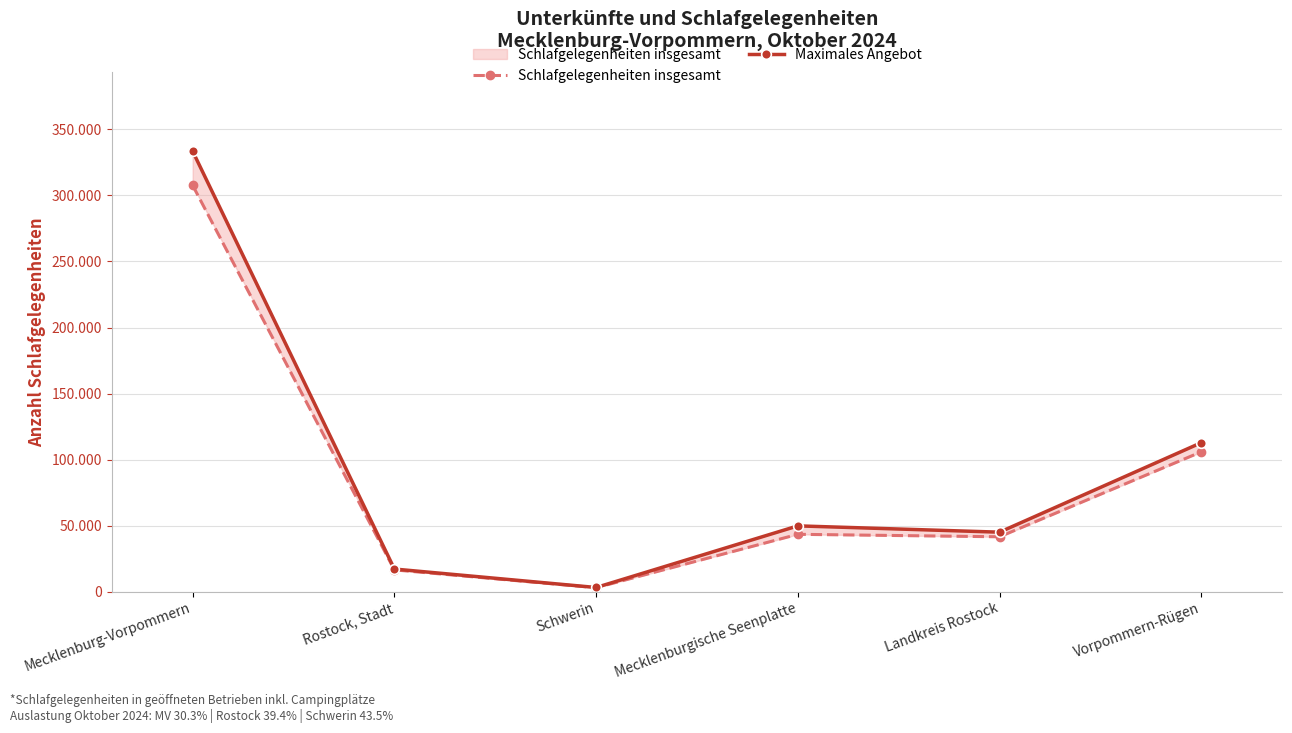

Does the chart display data point markers on the line(s)?

Yes